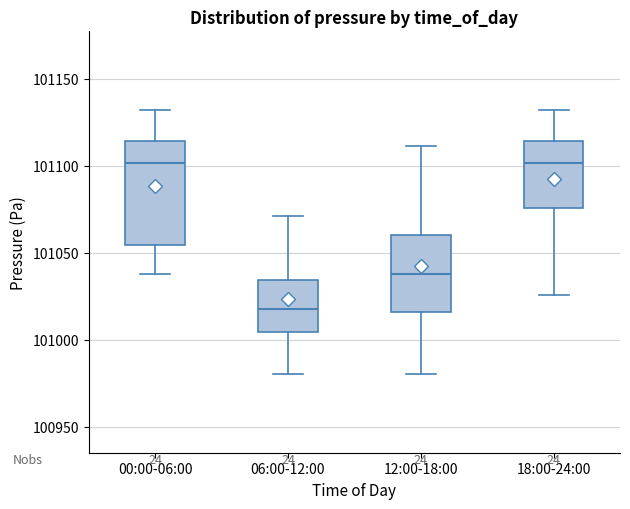

Which box is the tallest, from its lower edge to its upper edge?

00:00-06:00